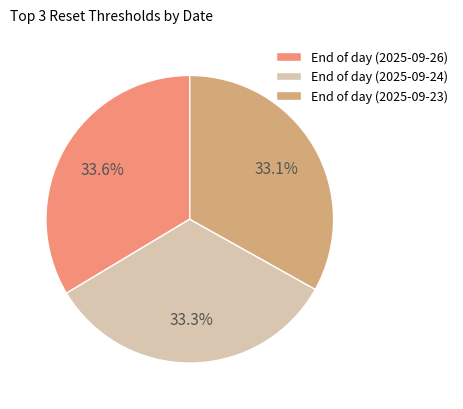

To the nearest percent, what is the average slice percentage?

33%